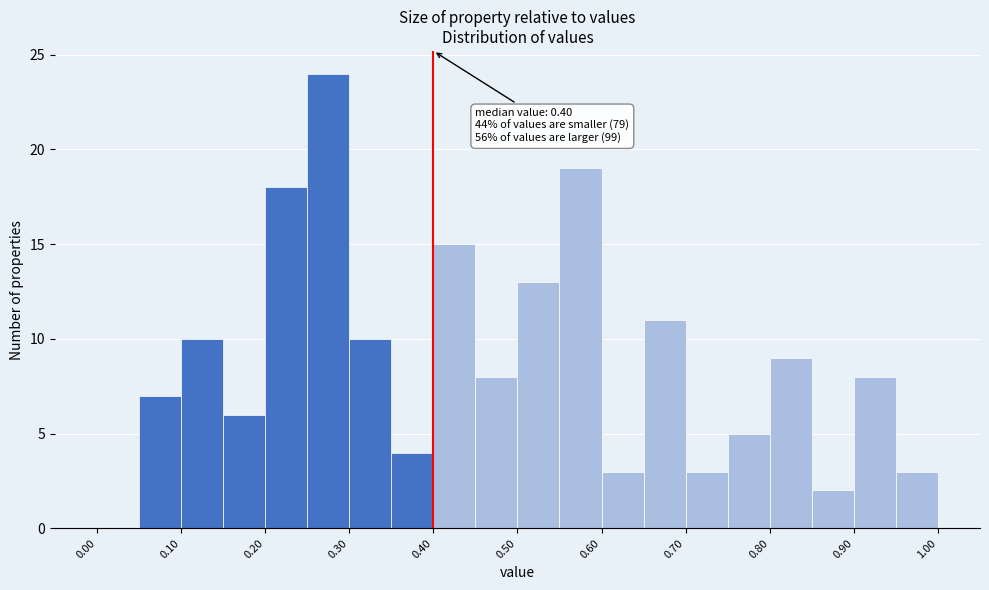

Over which range of the x-axis is the bar tallest?

0.25 to 0.30